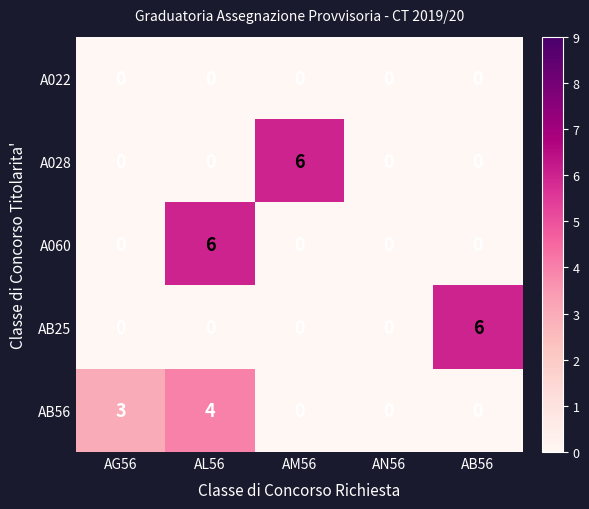

What is the sum of all AB25 values?

6